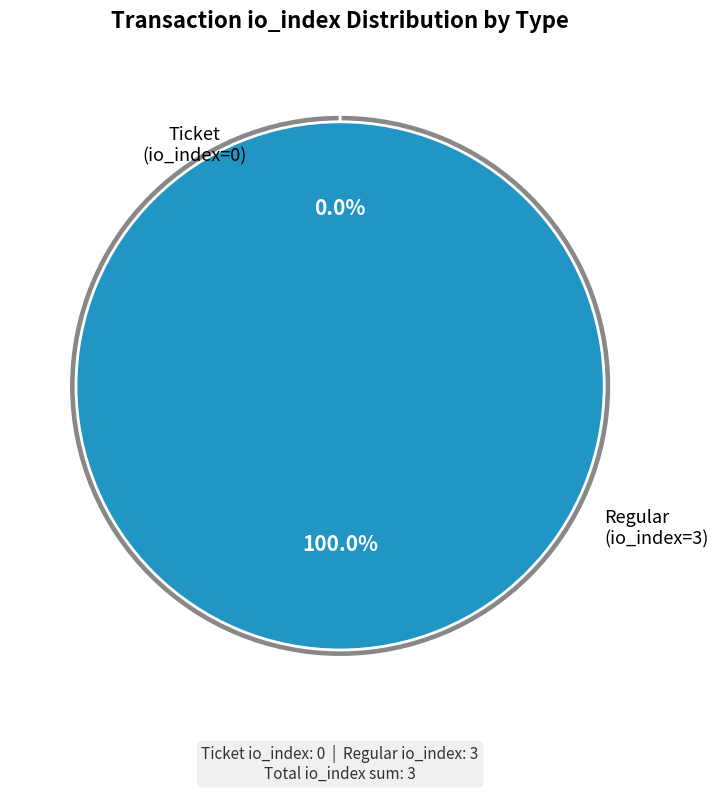

How many slices are in this pie chart?

2